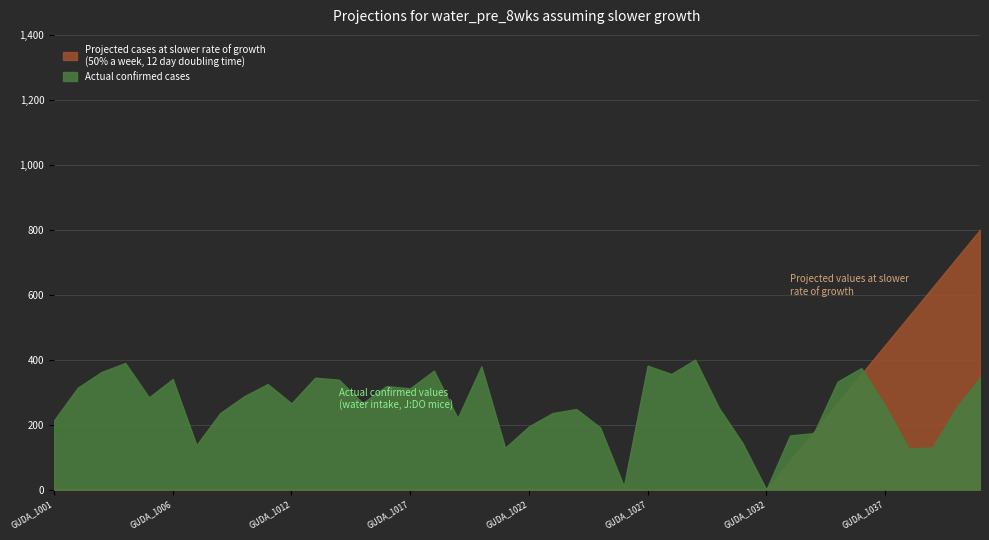

Which has a higher value, GUDA_1001 or GUDA_1005?

GUDA_1005